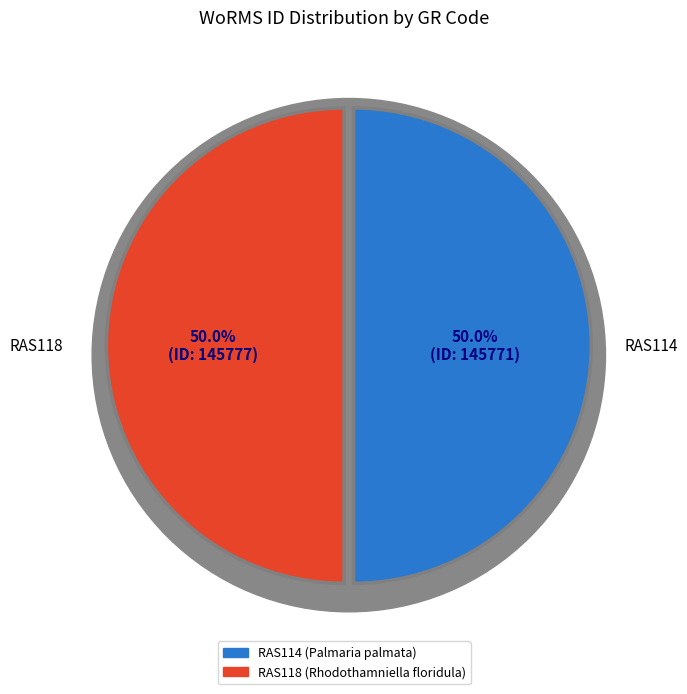

Count the number of slices in the pie.

2